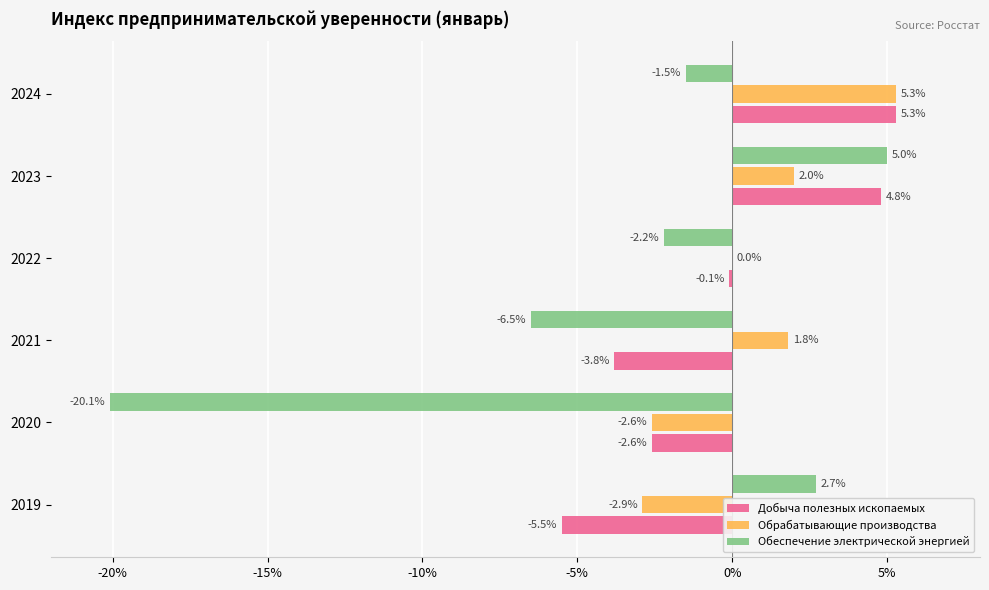

True or false: Обрабатывающие производства has a value of 1.8 at 2021.

True